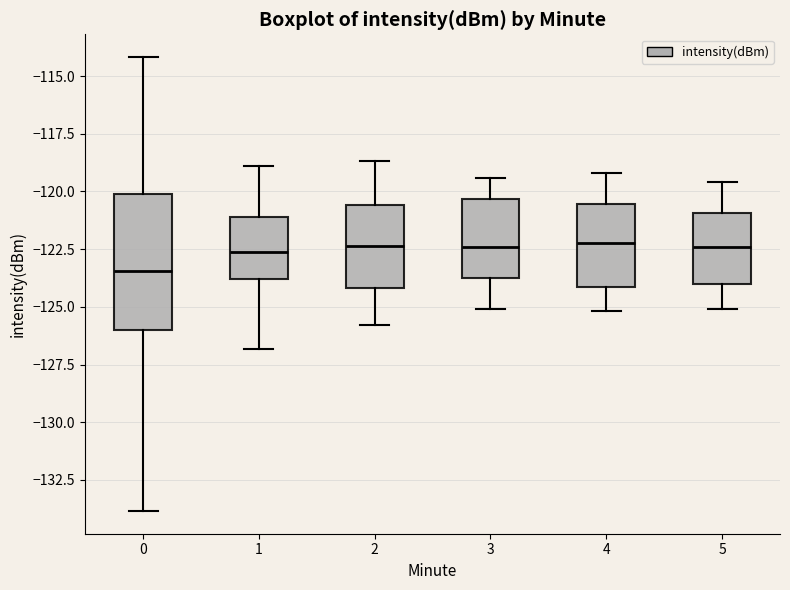

Reading left to right, read every box against the y-axis: the position of its median line, the range the box covers, and the ends of its whiskers. The values are not printed on the chart, so give them approximately, as read against the axis.

0: median -123.5, box -126.0 to -120.0, whiskers -134.0 to -114.0
1: median -122.5, box -124.0 to -121.0, whiskers -127.0 to -119.0
2: median -122.5, box -124.0 to -120.5, whiskers -126.0 to -118.5
3: median -122.5, box -123.5 to -120.5, whiskers -125.0 to -119.5
4: median -122.0, box -124.0 to -120.5, whiskers -125.0 to -119.0
5: median -122.5, box -124.0 to -121.0, whiskers -125.0 to -119.5